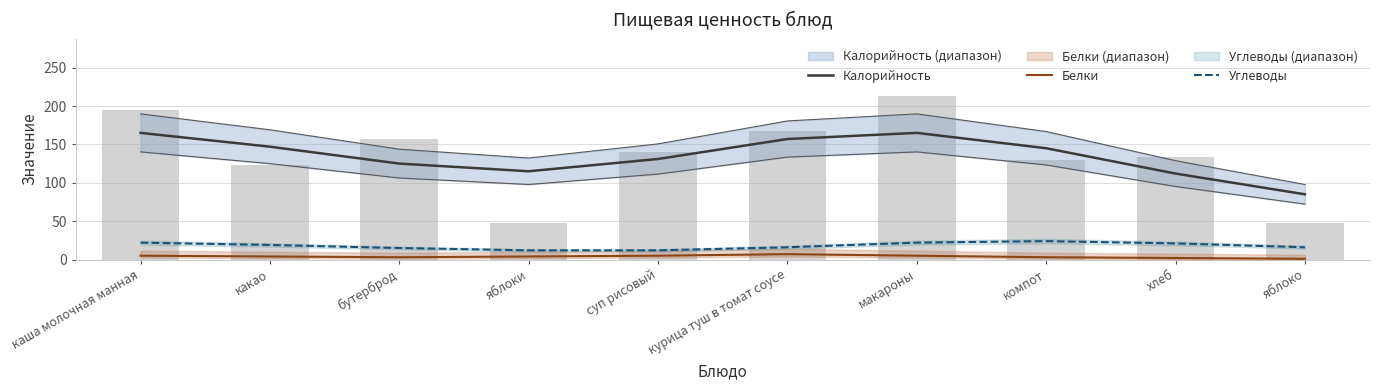

What is the difference between the maximum and minimum values in the Углеводы series?

12